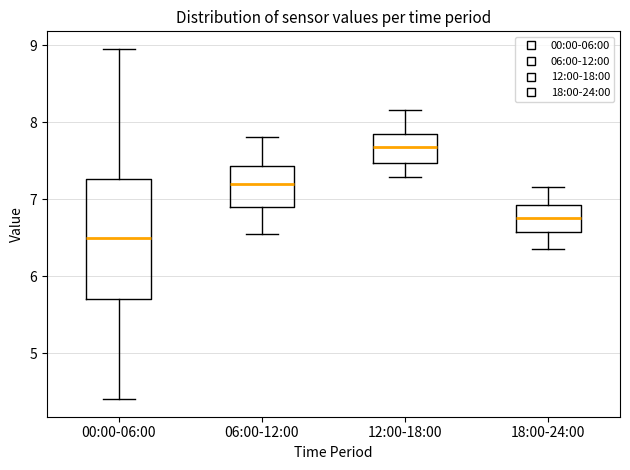

Reading left to right, transcribe this box plot: for each box, give where its median line is, the range the box spans, and where its two whiskers end, as read against the y-axis. The values are not printed on the chart, so give them approximately, as read against the axis.

00:00-06:00: median 6.5, box 5.7 to 7.3, whiskers 4.4 to 9.0
06:00-12:00: median 7.2, box 6.9 to 7.4, whiskers 6.6 to 7.8
12:00-18:00: median 7.7, box 7.5 to 7.9, whiskers 7.3 to 8.2
18:00-24:00: median 6.8, box 6.6 to 6.9, whiskers 6.4 to 7.2